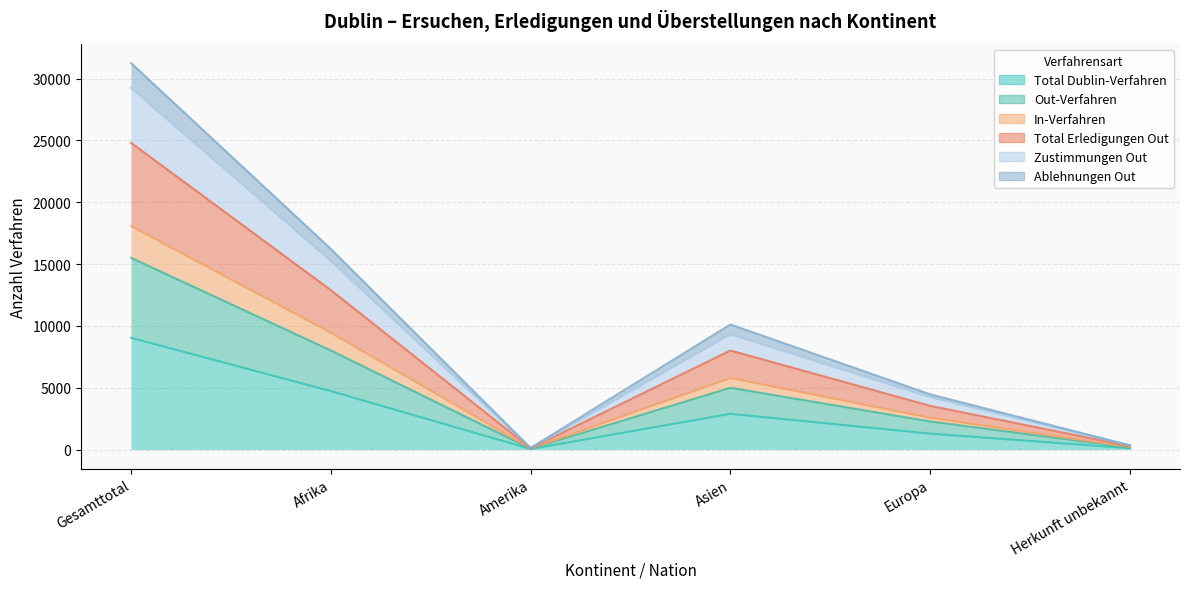

What are all the series names shown in the legend?

Total Dublin-Verfahren, Out-Verfahren, In-Verfahren, Total Erledigungen Out, Zustimmungen Out, Ablehnungen Out